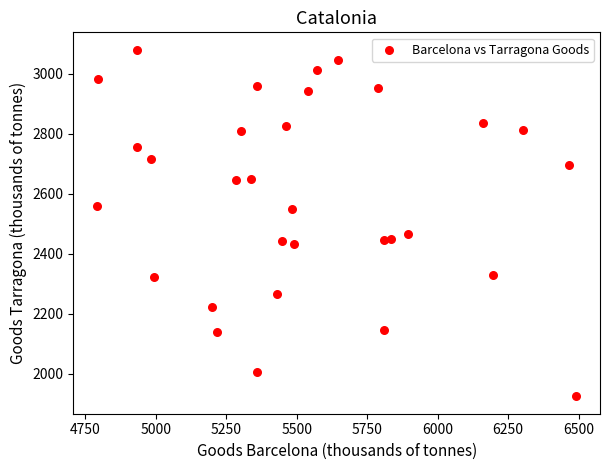

What Y value in the scatter plot is closest to 2502?

2467.6